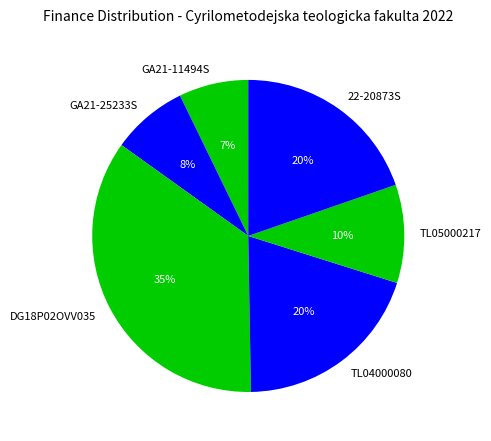

To the nearest percent, what percentage of the pie is 22-20873S?

20%